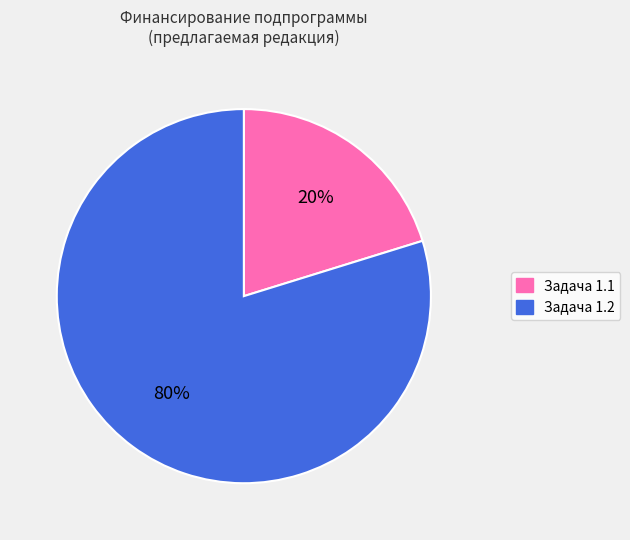

To the nearest percent, what portion does Задача 1.2 represent?

80%